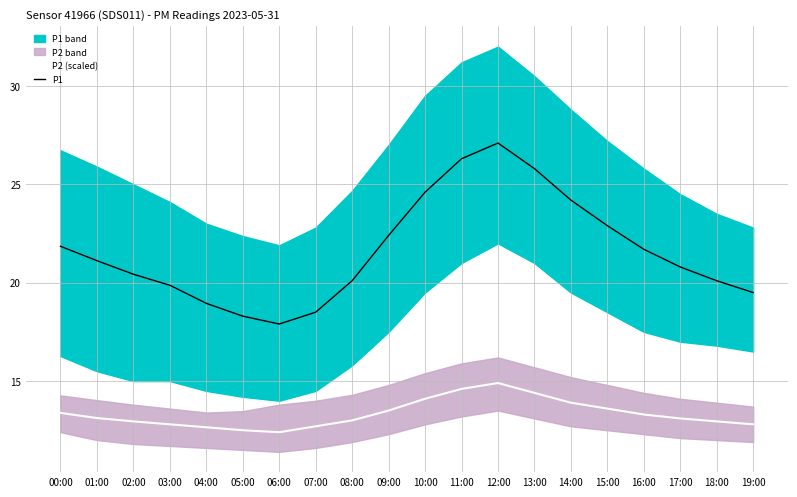

At which label does P1 first exceed 21?

00:00